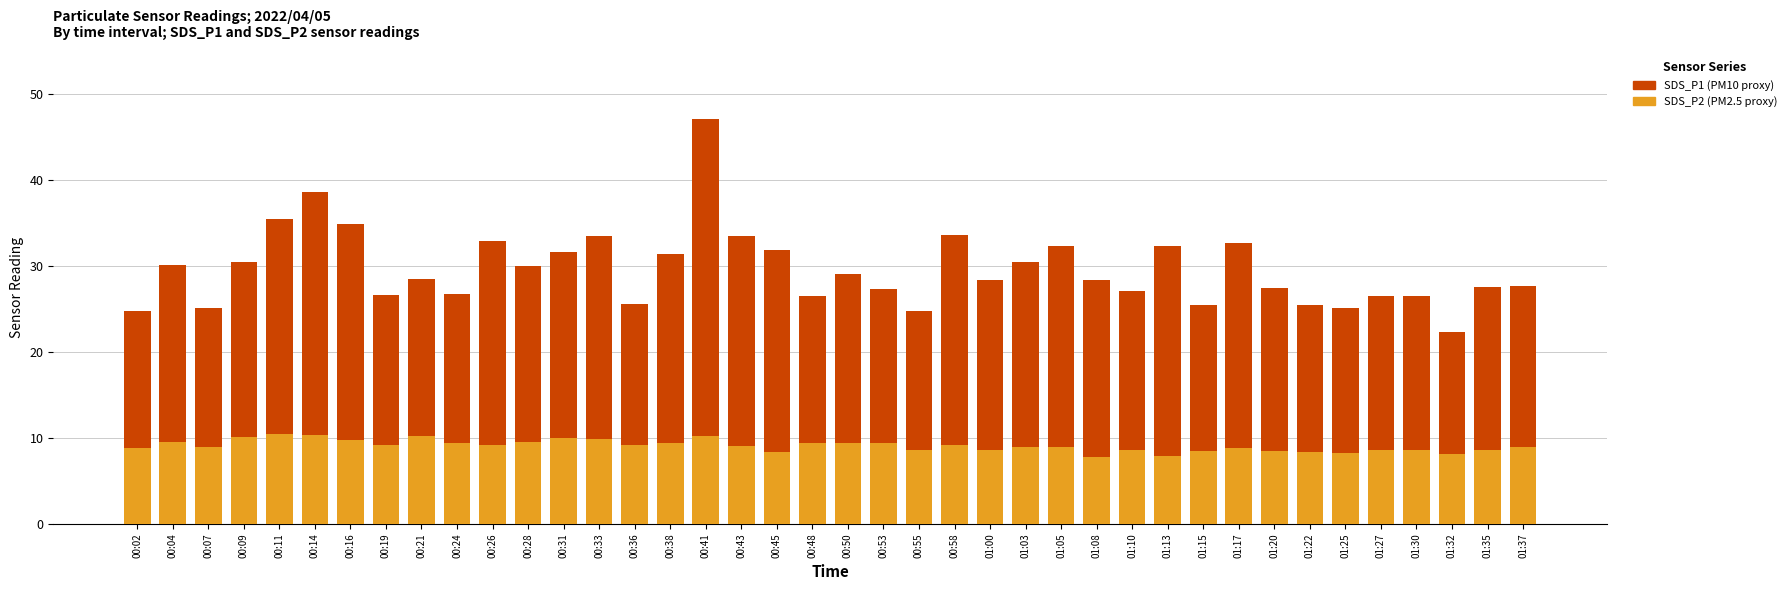

At which category is the sum across all series the highest?

00:41